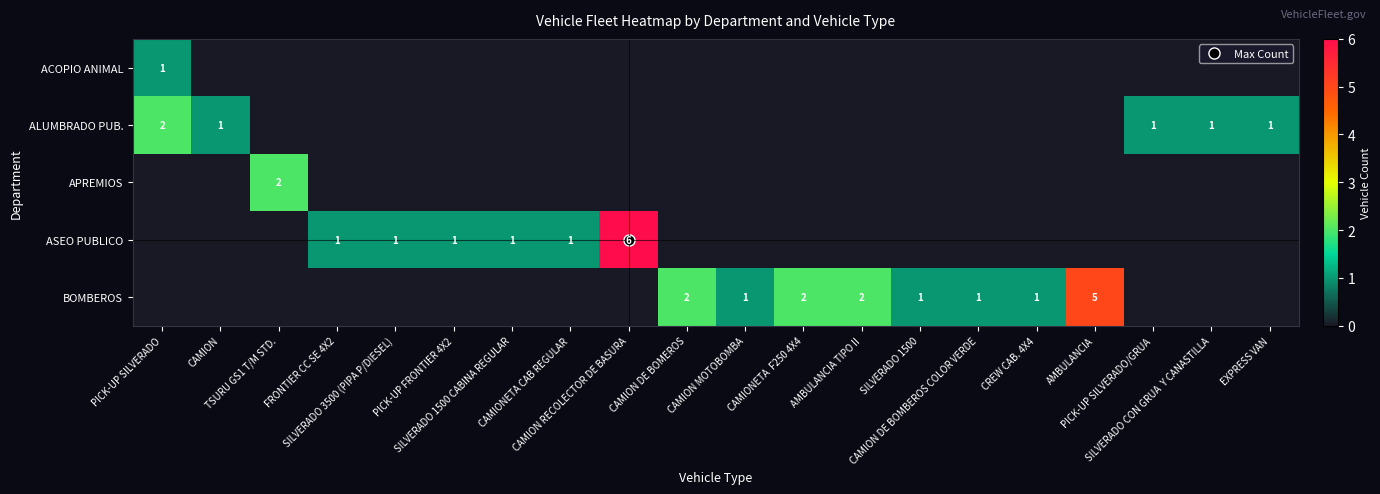

Which series has the largest range (max minus min)?

ASEO PUBLICO